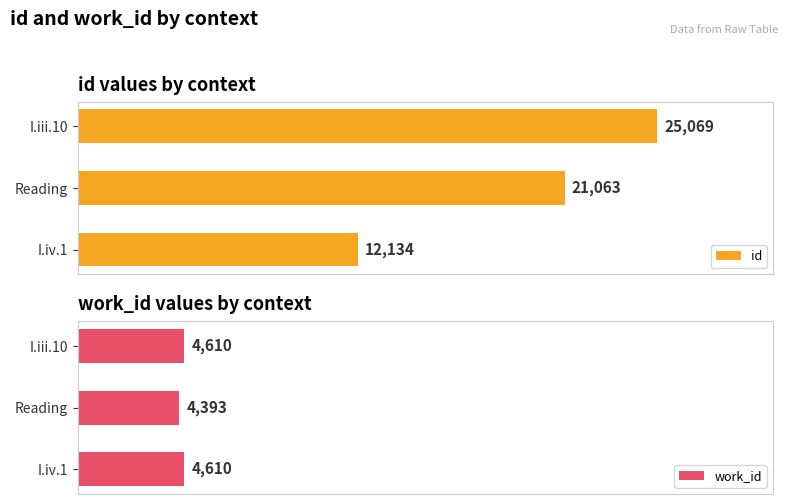

At how many categories does at least one series exceed 24046?

1